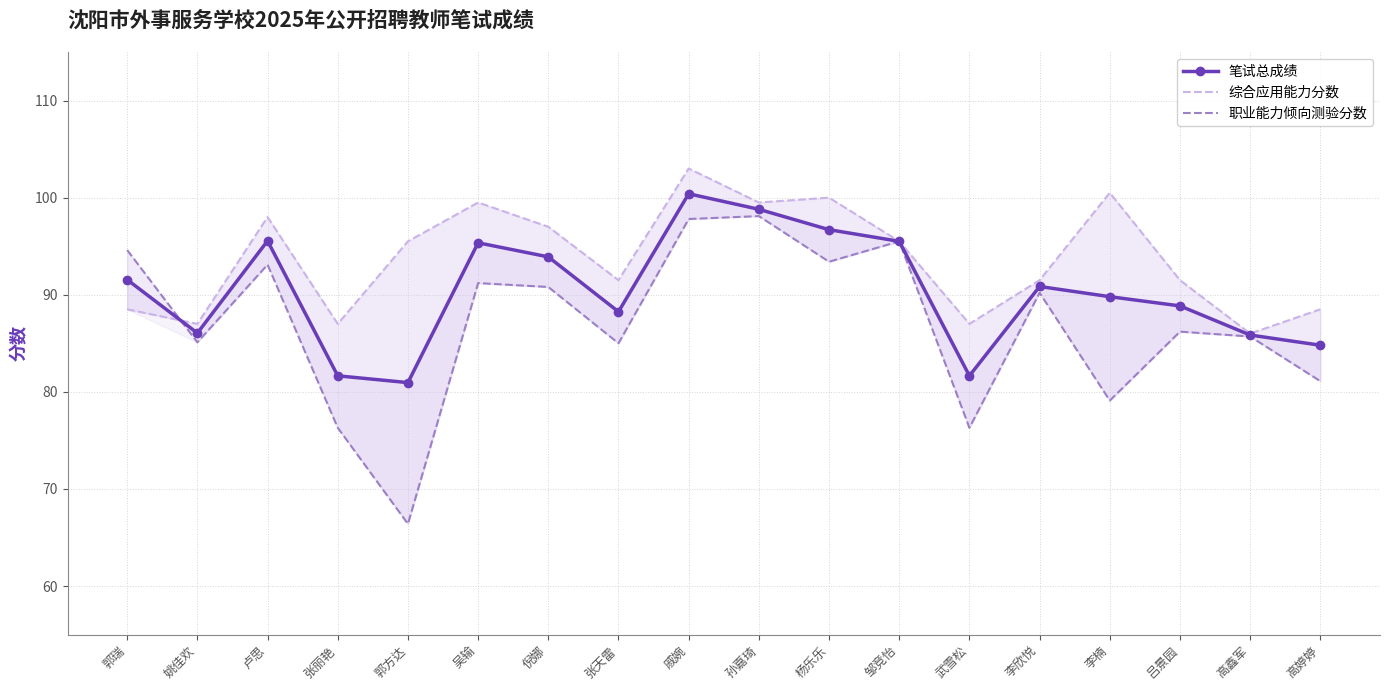

True or false: 综合应用能力分数 and 职业能力倾向测验分数 intersect in this chart.

True